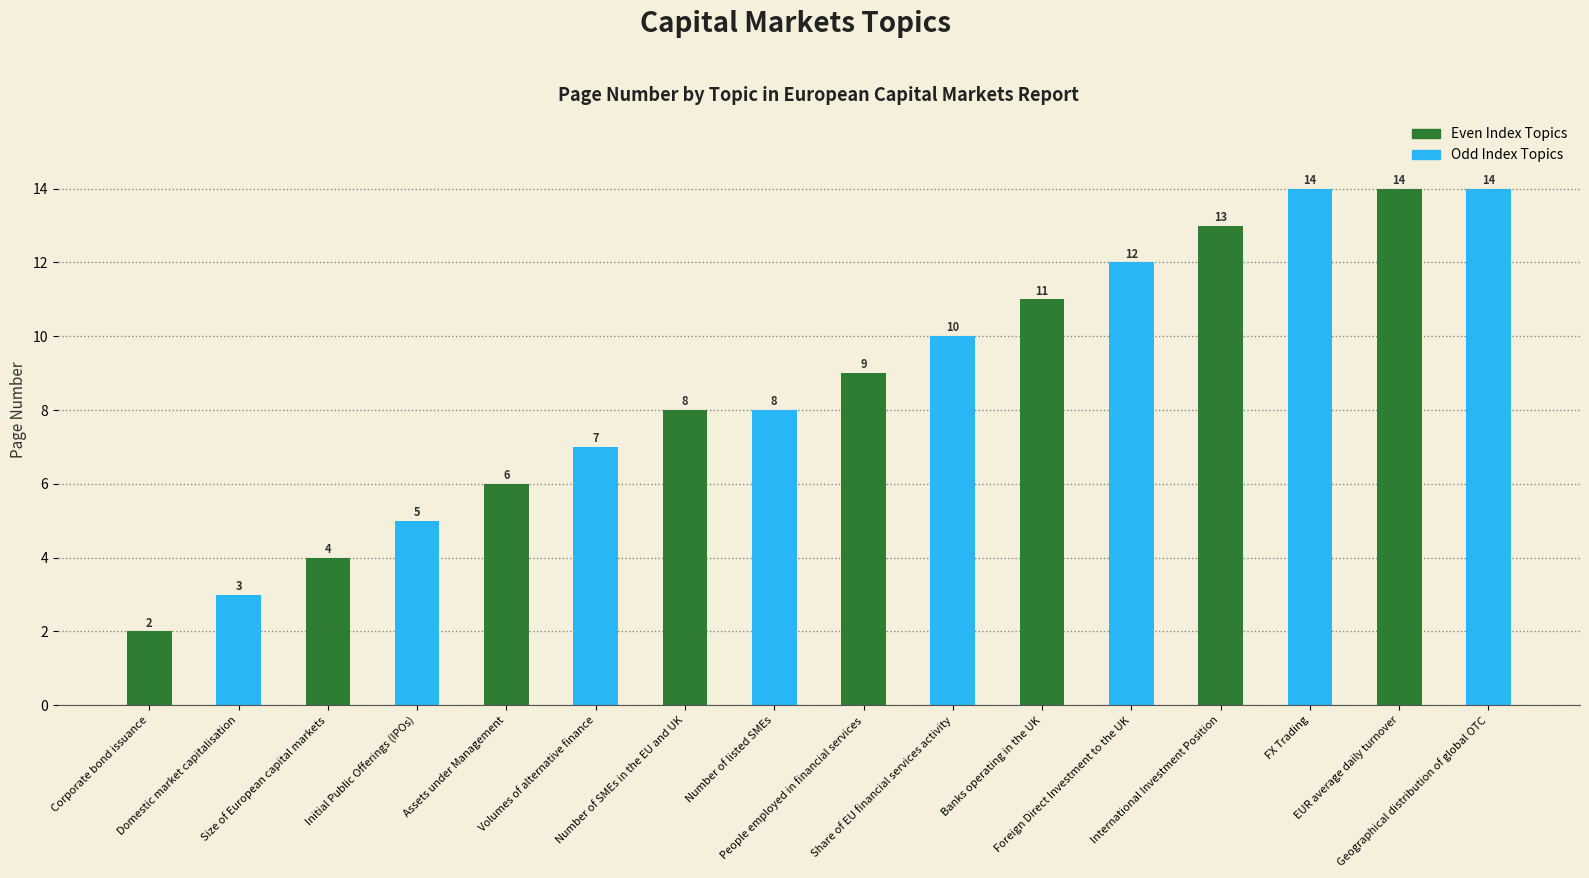

What is the value of the 10th bar from the left?

10